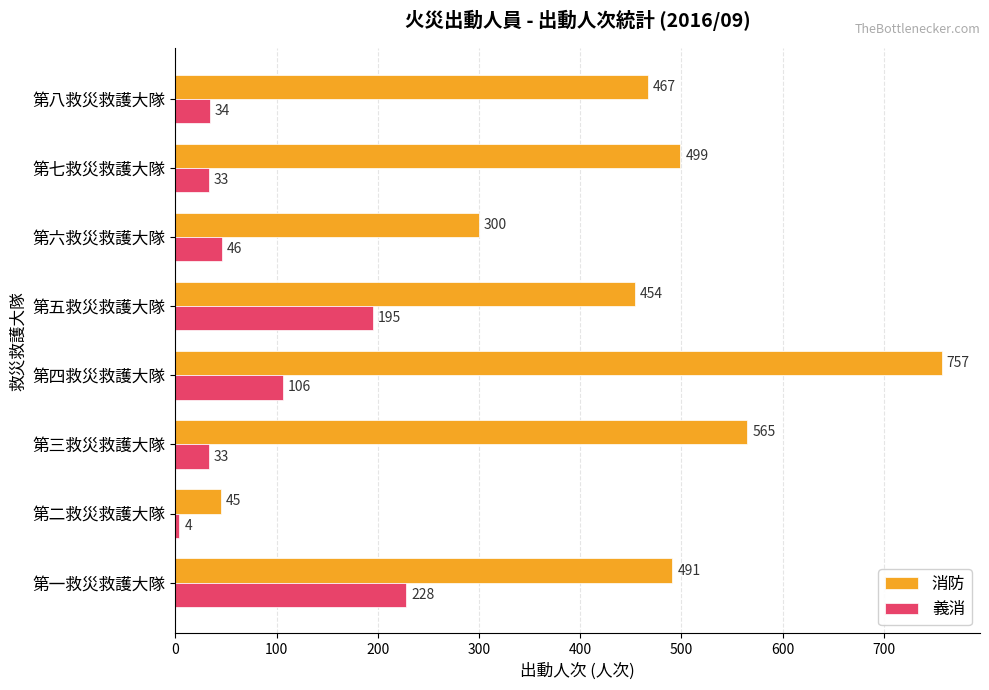

Which series changed the most between 第五救災救護大隊 and 第八救災救護大隊?

義消